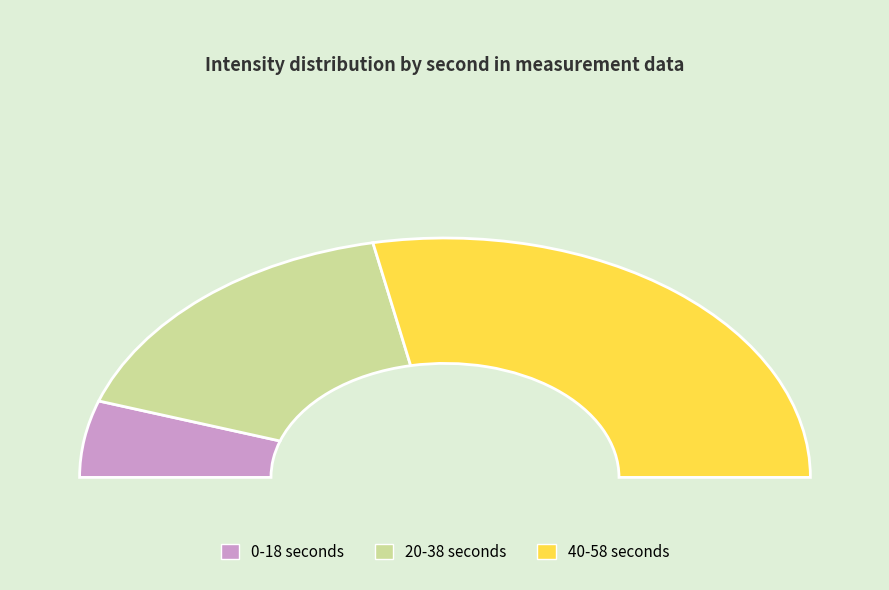

To the nearest percent, what percentage of the pie is 36?

4%